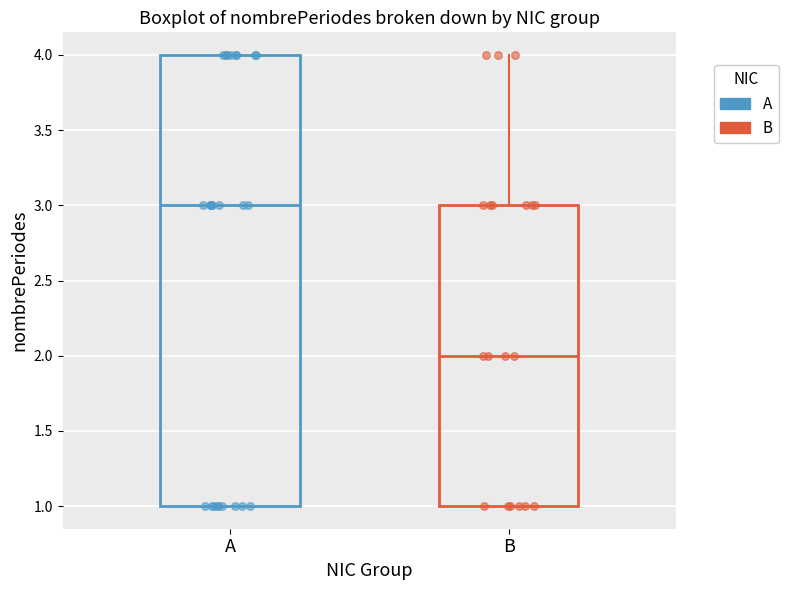

Where does the median line of the box for B sit on the y-axis? The values are not printed on the chart, so give them approximately, as read against the axis.

2